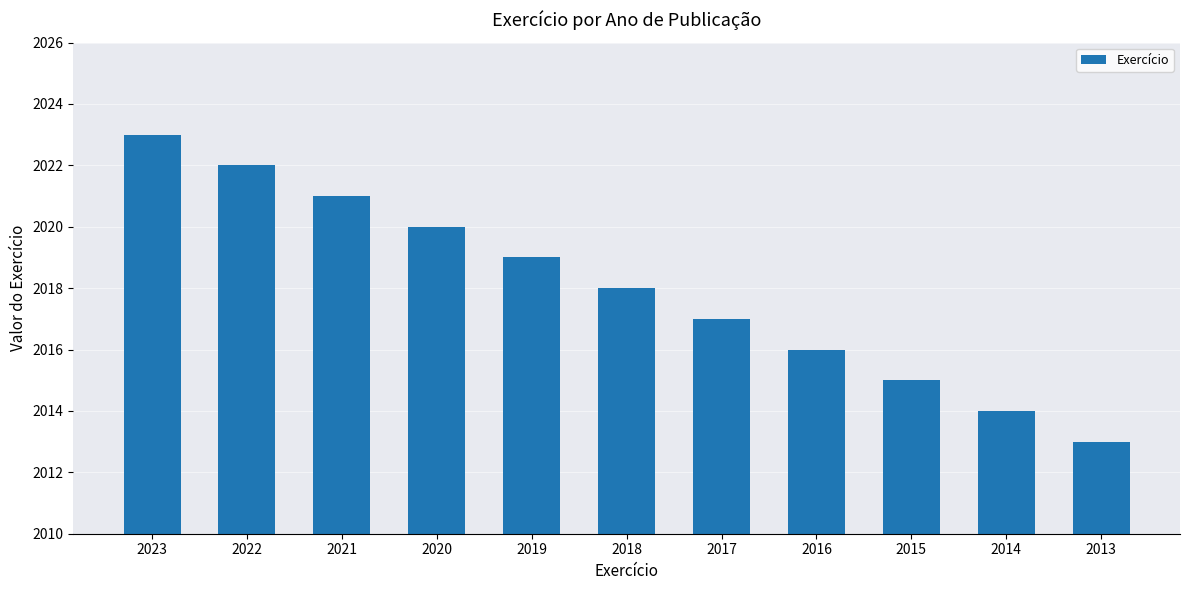

Which has a higher value, 2017 or 2023?

2023